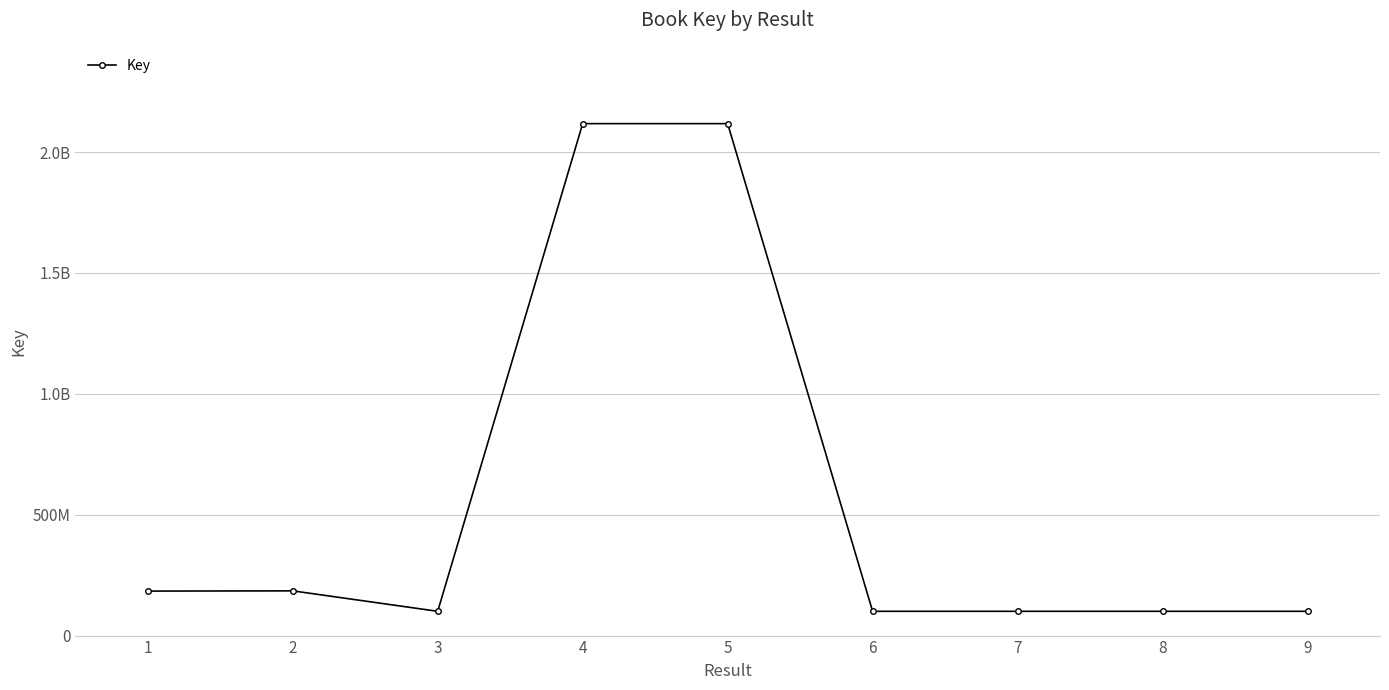

Reading left to right, extract all data points from this chart.

184041178	185029350	100437742	2117847873	2117862889	100434141	100439586	100436025	100439558